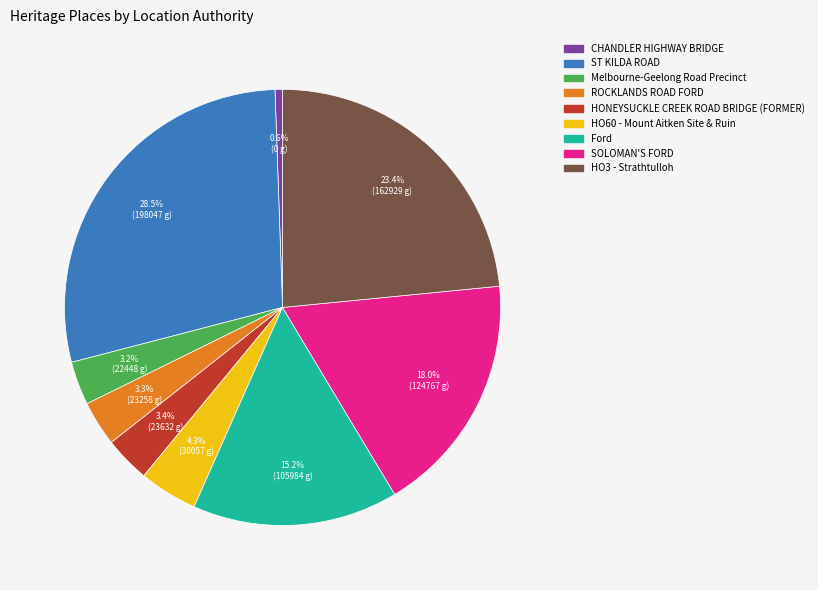

What is the total percentage of SOLOMAN'S FORD and HO60 - Mount Aitken Site & Ruin?

22.3%